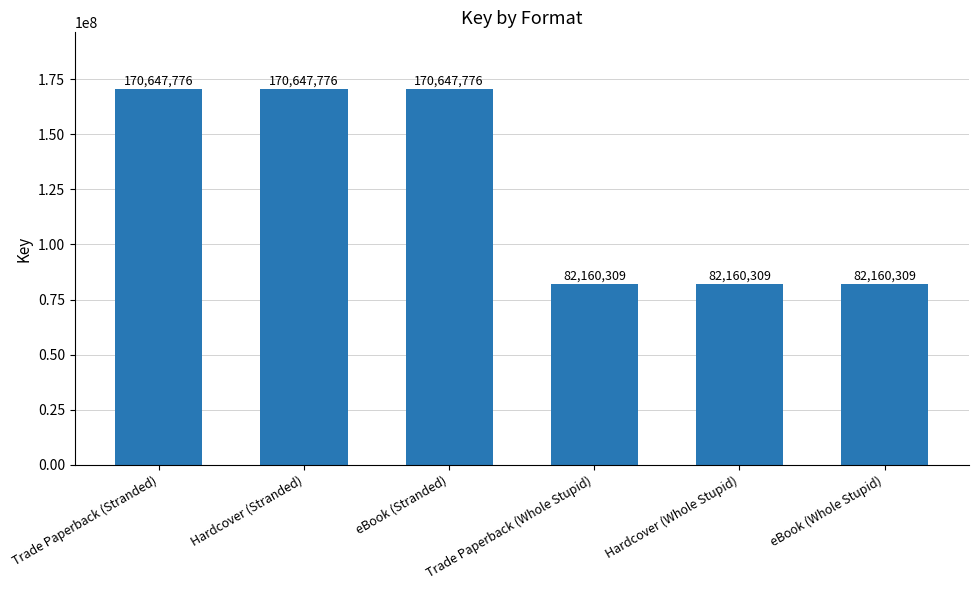

What is the label of the 5th bar from the right?

Hardcover (Stranded)